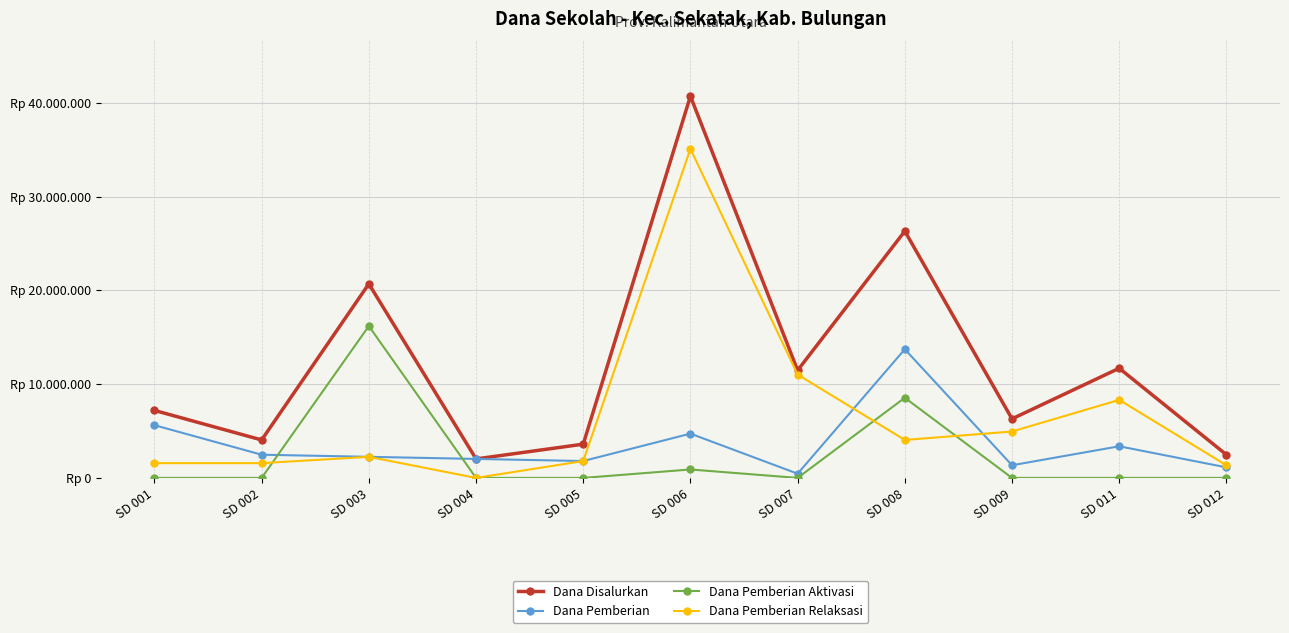

The Dana Pemberian Relaksasi series shows 4950000 at SD 009. True or false?

True